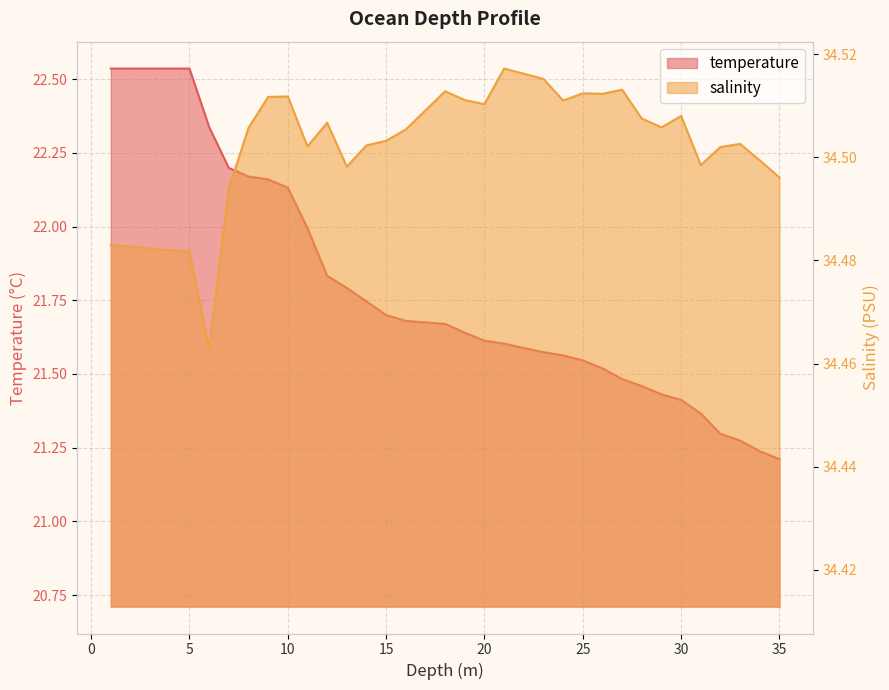

How many data points does each series have?

35